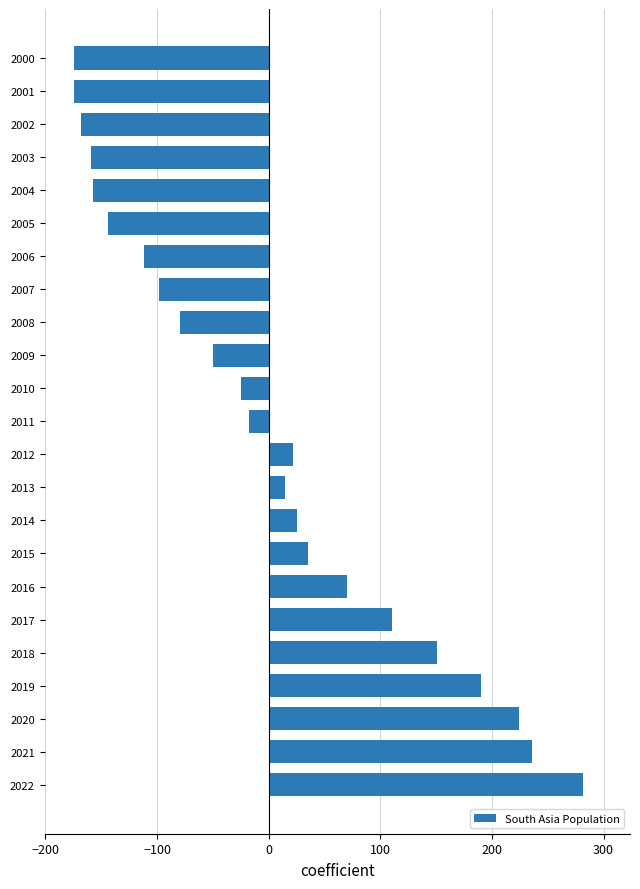

What is the smallest value displayed?

-174.6